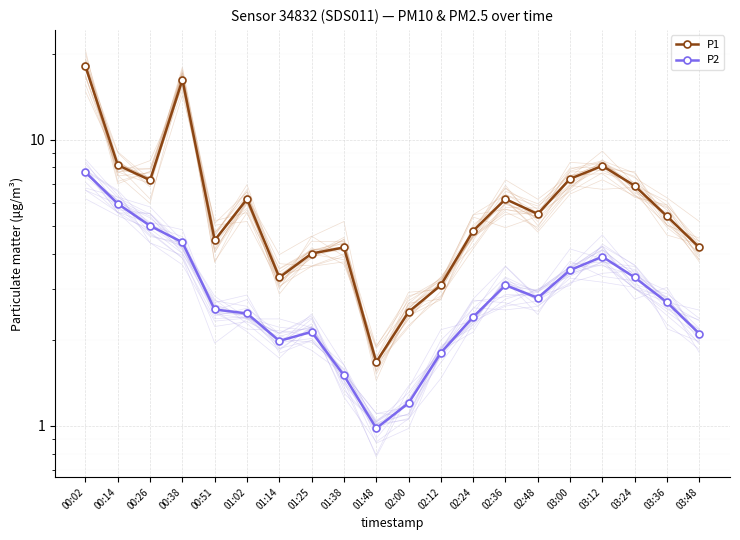

In P1, how many points are higher than both neighbors (excluding endpoints)?

5